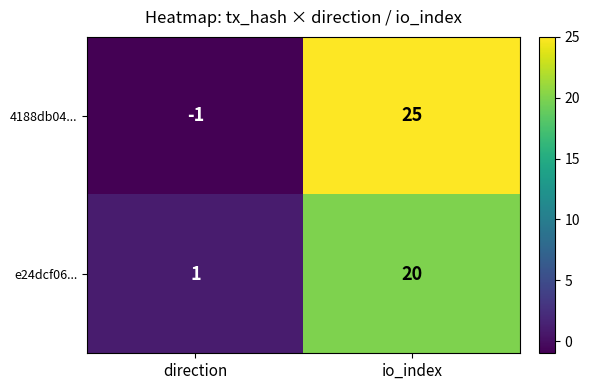

Which category has the highest value across all series?

io_index